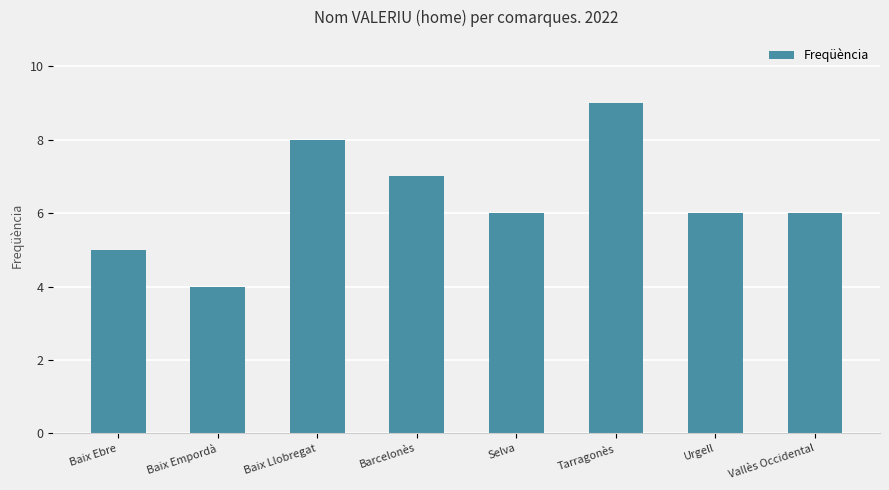

Read the value at Barcelonès.

7